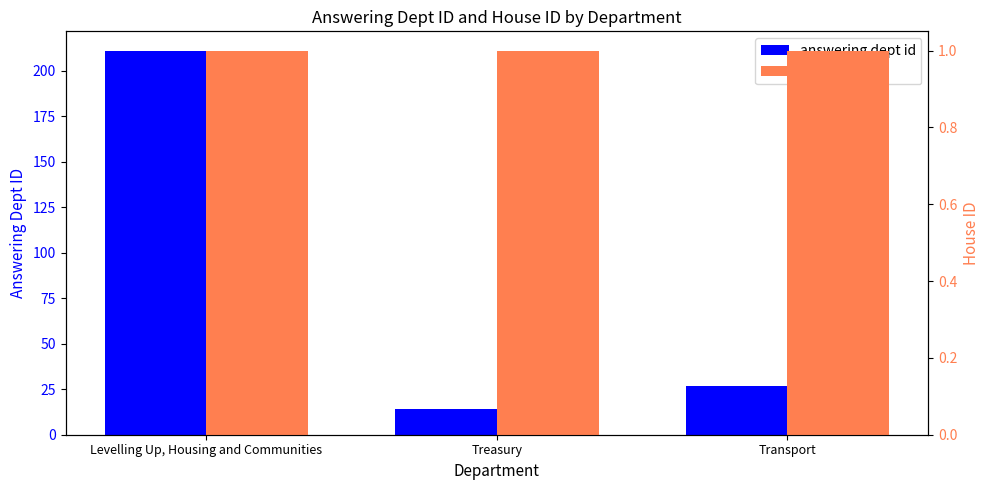

What is the sum of all answering dept id values?

252